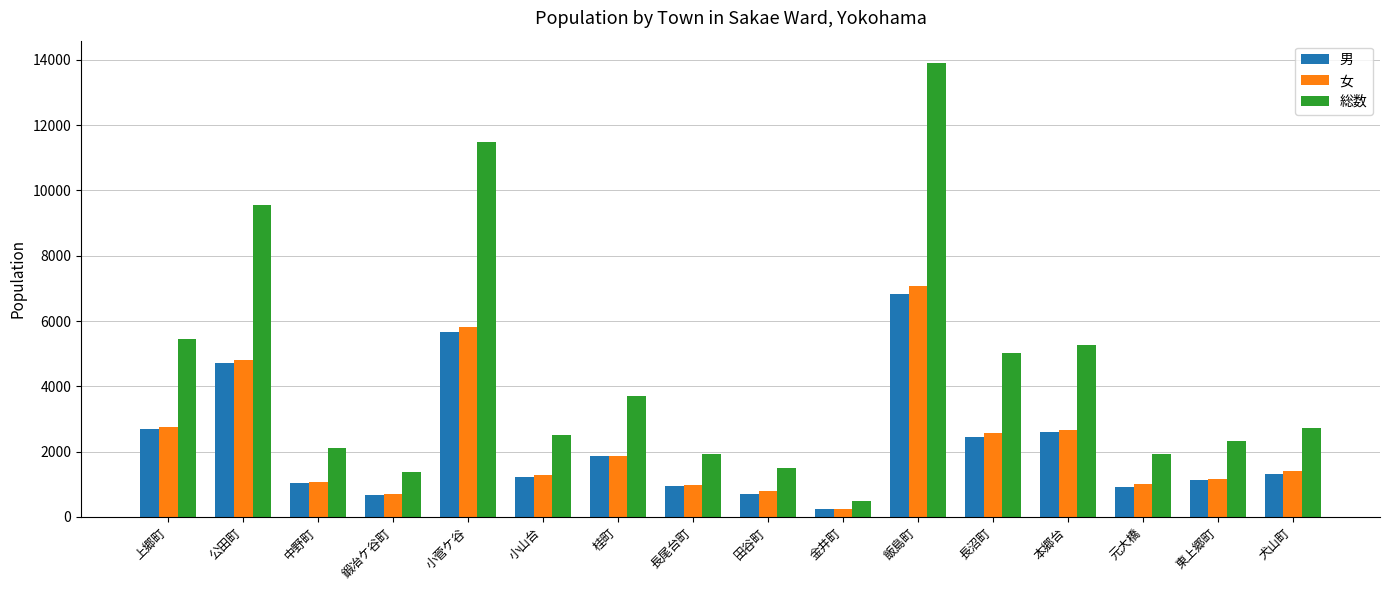

The value of 男 at 公田町 is 1484. True or false?

False